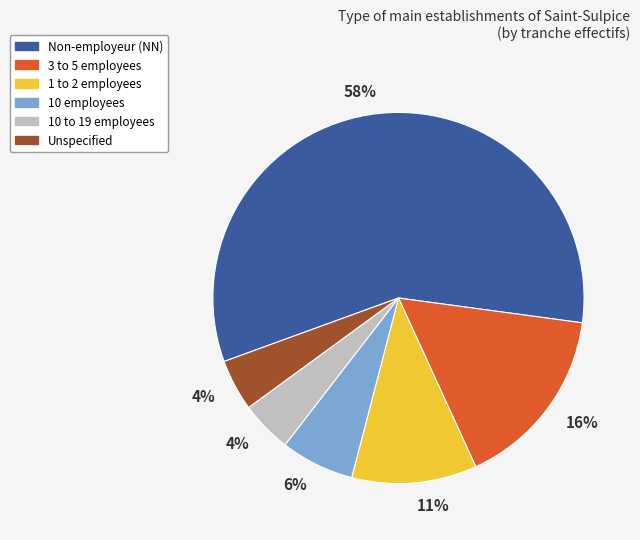

To the nearest percent, what is the average slice percentage?

17%